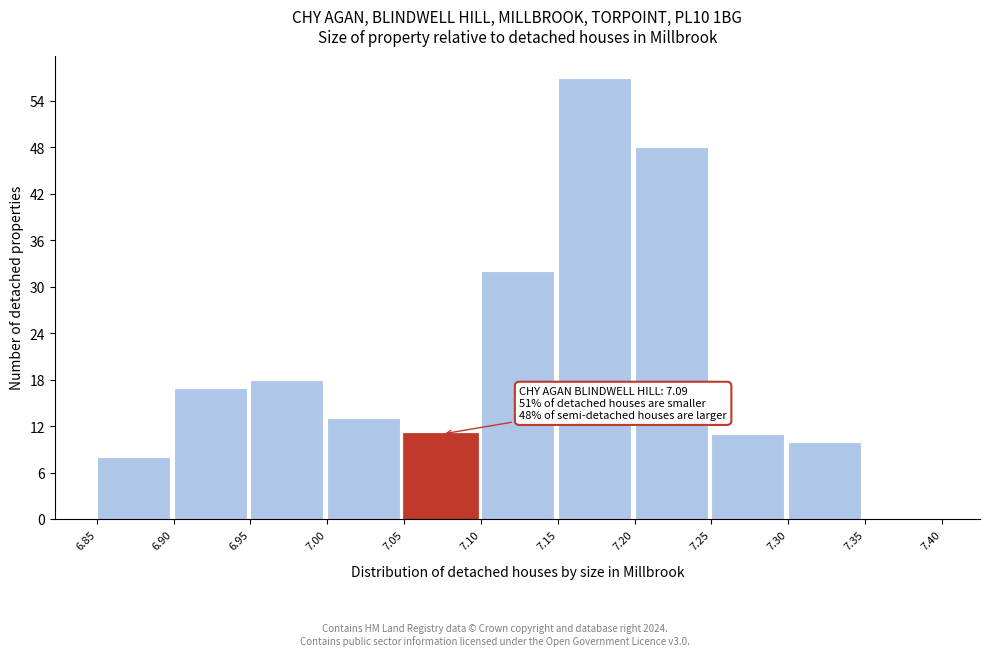

Which range on the x-axis has the tallest bar?

7.15 to 7.20